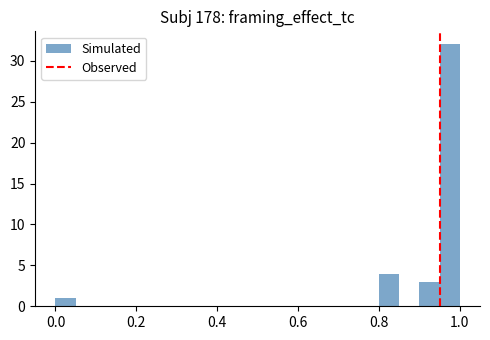

Around what value on the x-axis is the tallest bar? Give the approximate position of its centre, as read against the axis.

0.98